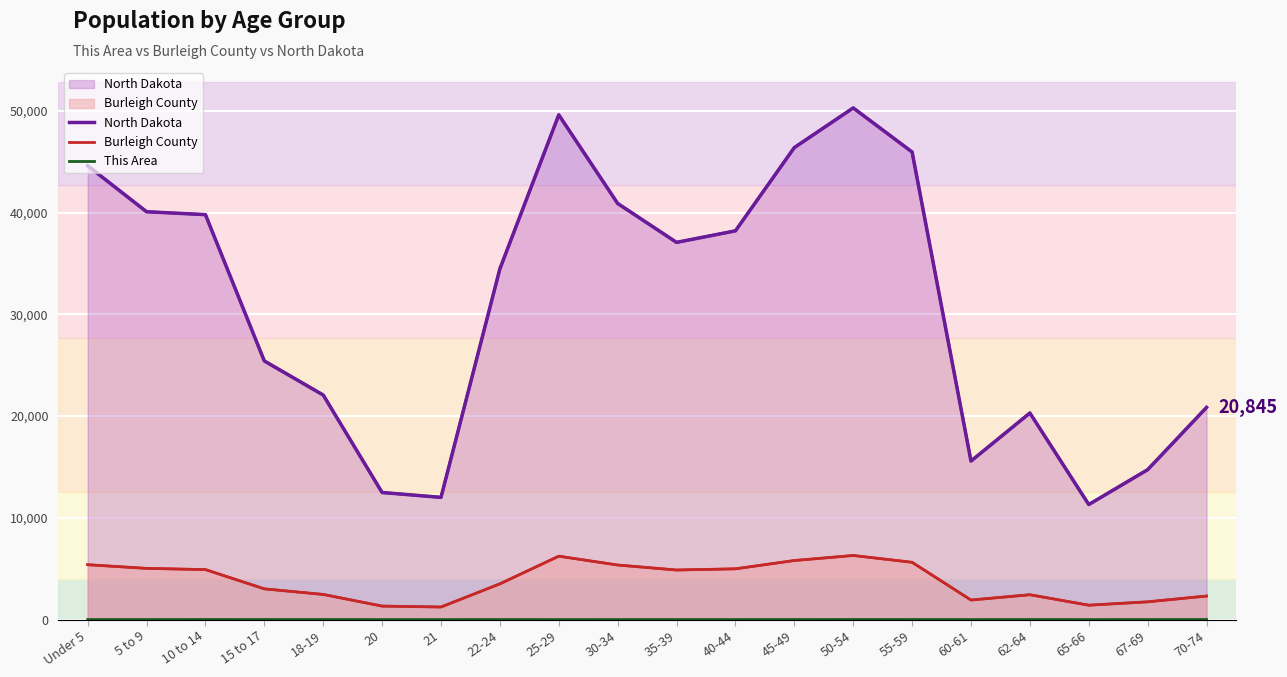

Count the number of categories in the chart.

20